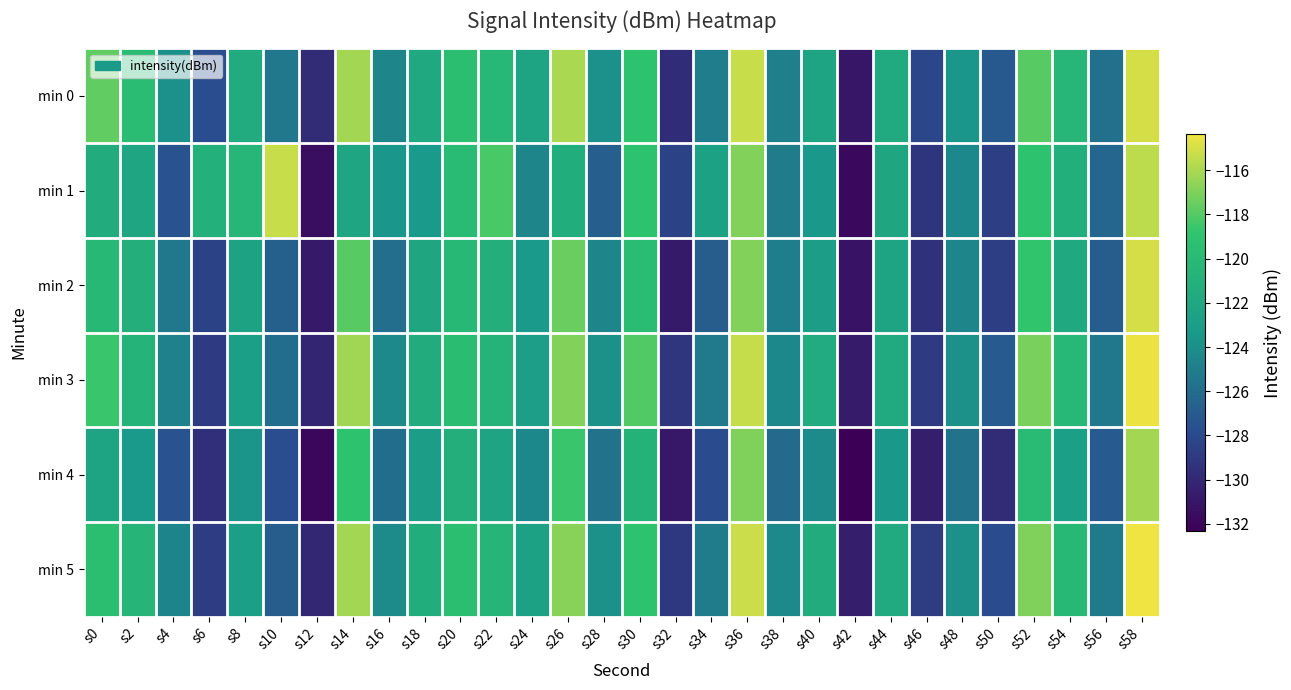

How many data points does each series have?

30